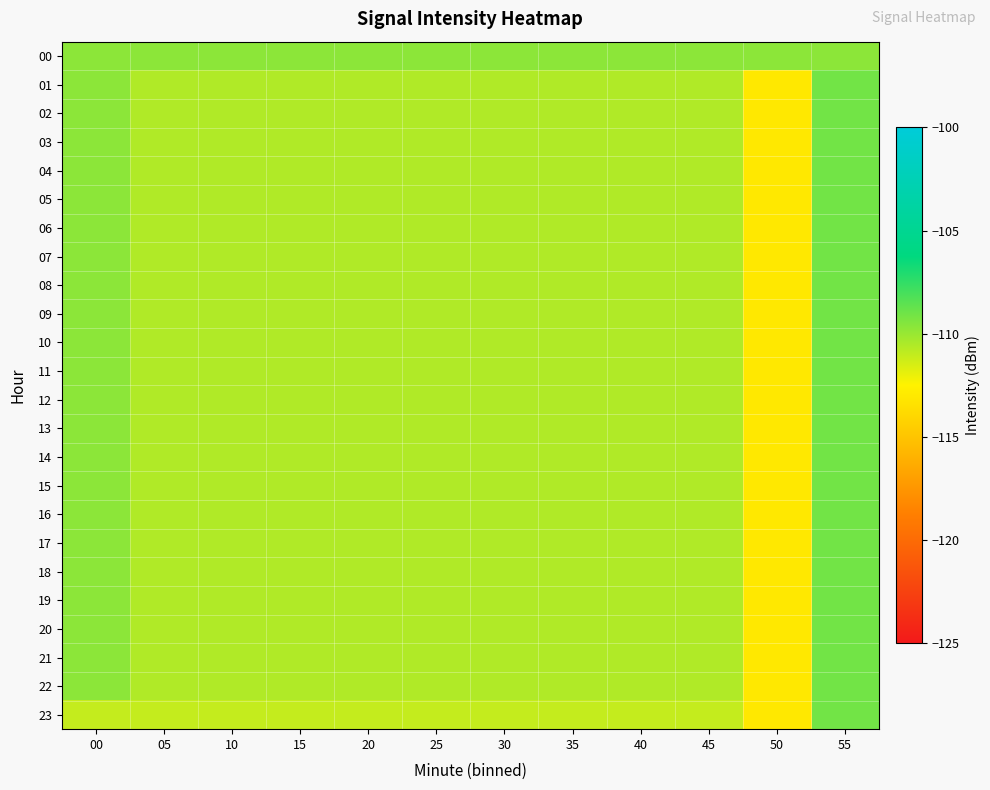

What is the difference between the highest and lowest values at 35?

1.4